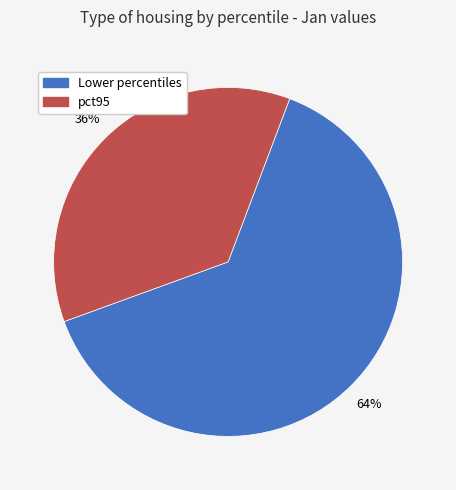

Count the number of slices in the pie.

2